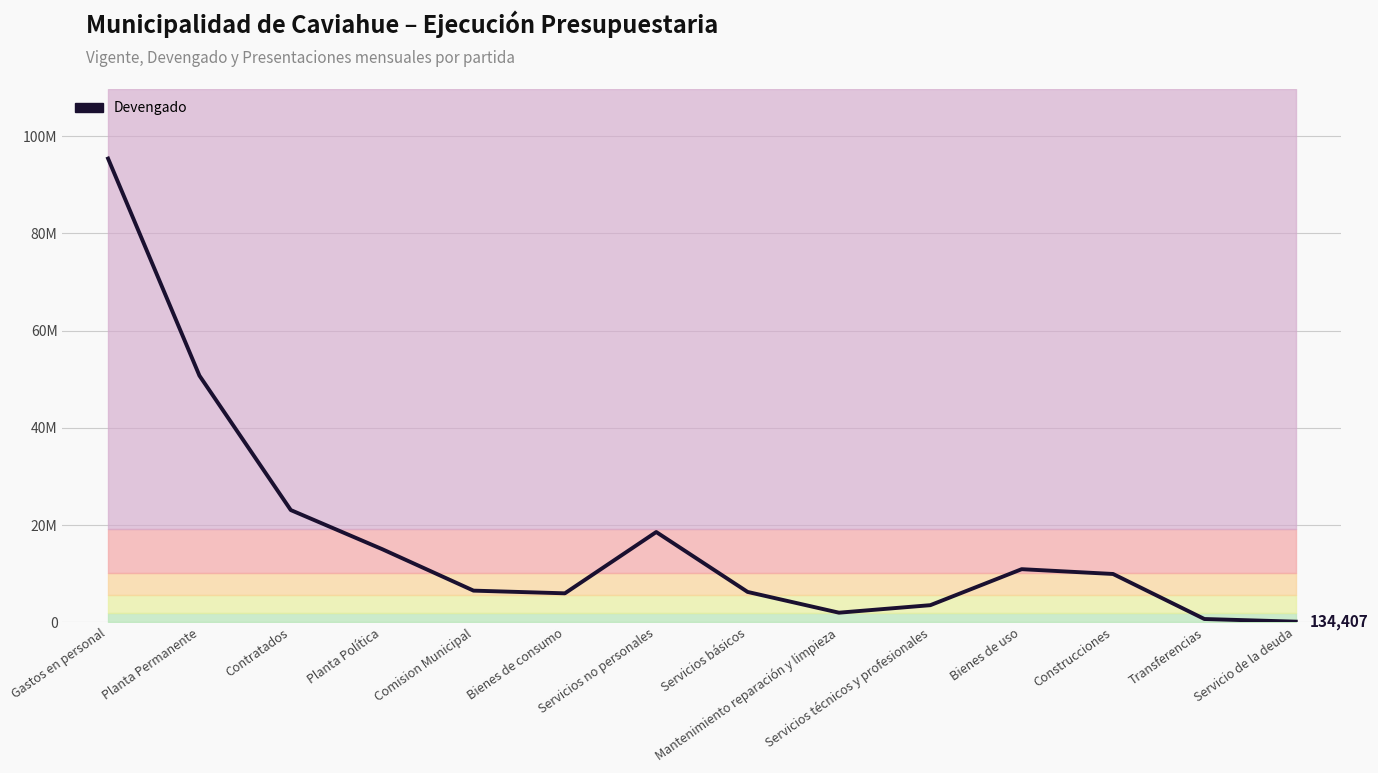

List the labels in order of value, smallest first.

Servicio de la deuda, Transferencias, Mantenimiento reparación y limpieza, Servicios técnicos y profesionales, Bienes de consumo, Servicios básicos, Comision Municipal, Construcciones, Bienes de uso, Planta Política, Servicios no personales, Contratados, Planta Permanente, Gastos en personal